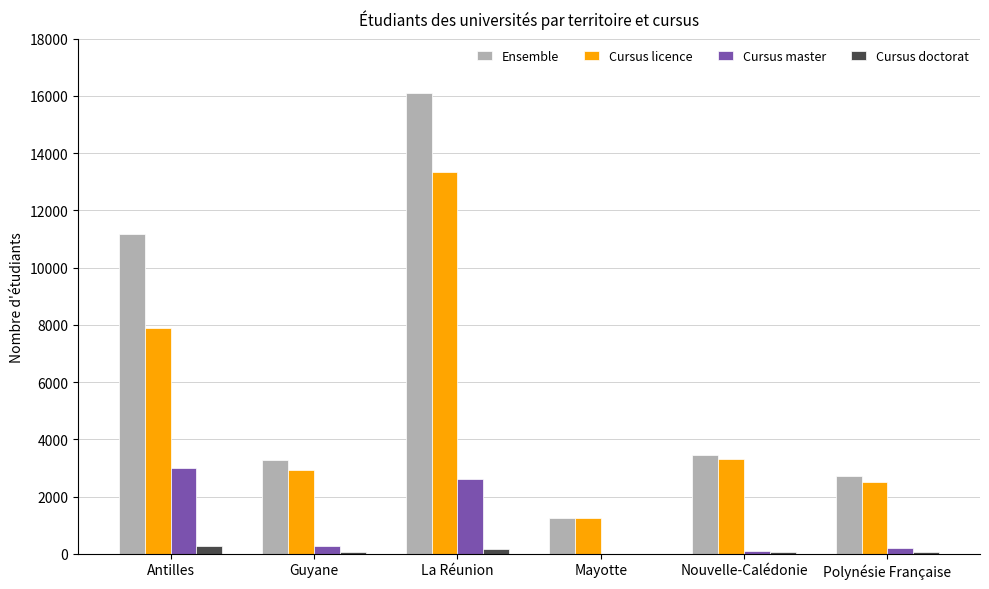

What value does the Ensemble series have at Polynésie Française, to the nearest 100?

2700